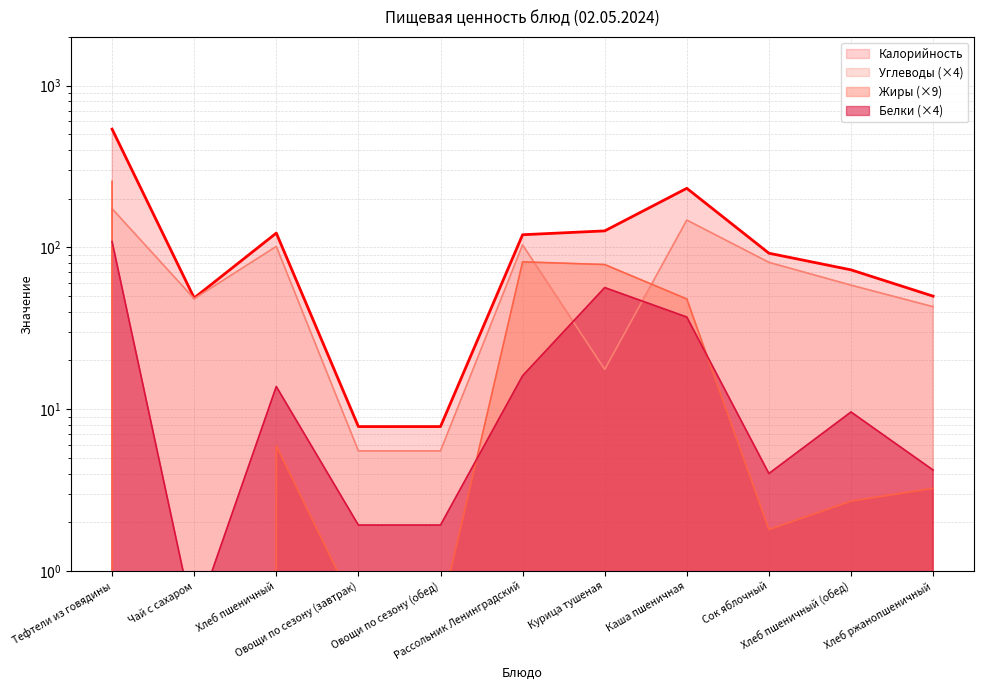

At which category does Калорийность reach its first local valley?

Чай с сахаром